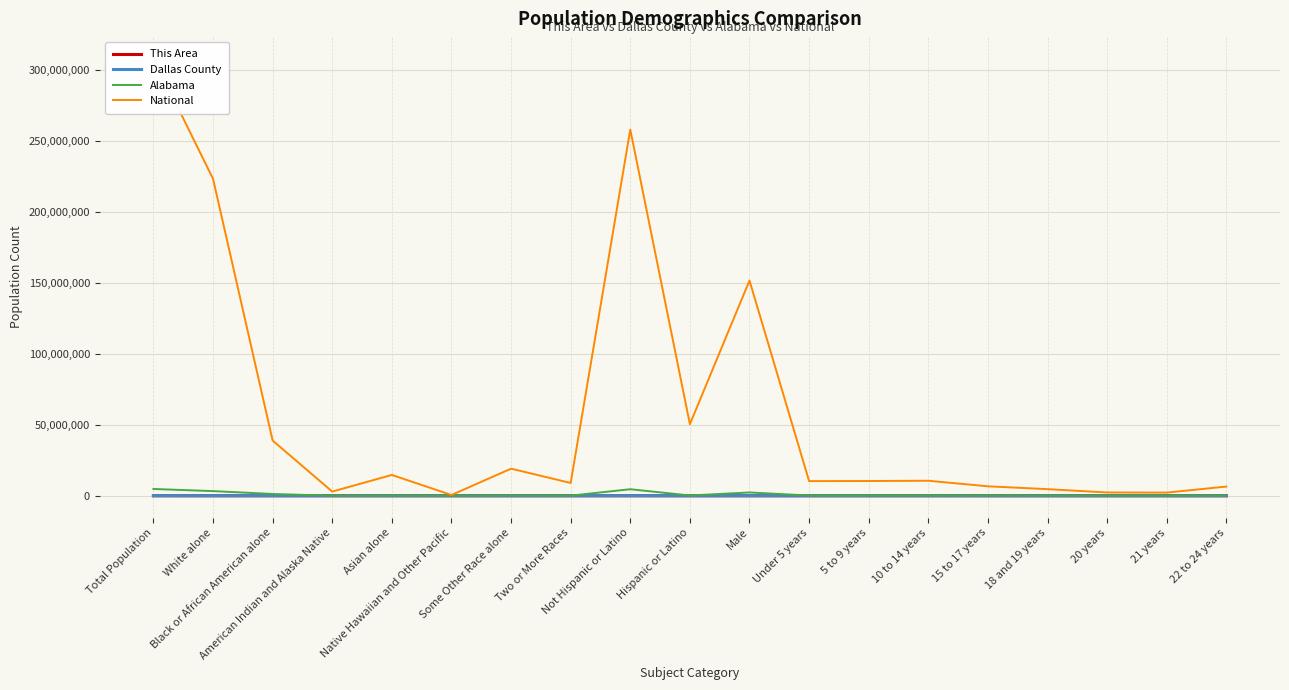

Between Black or African American alone and 15 to 17 years, which series saw the biggest shift?

National